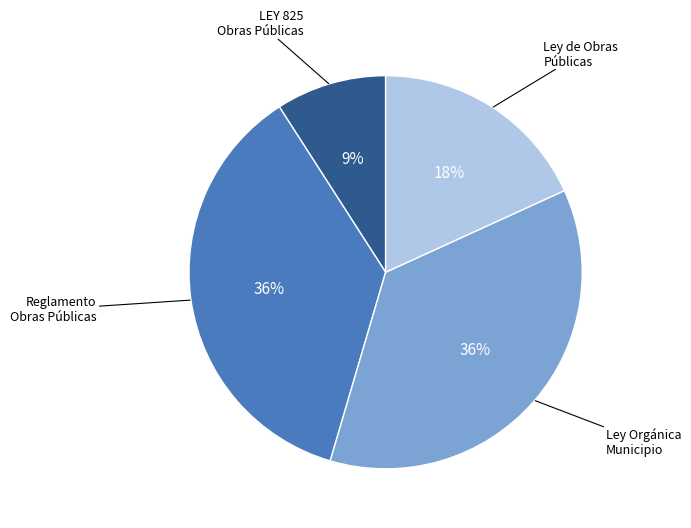

The LEY 825 Obras Públicas slice represents 9% of the pie. True or false?

True